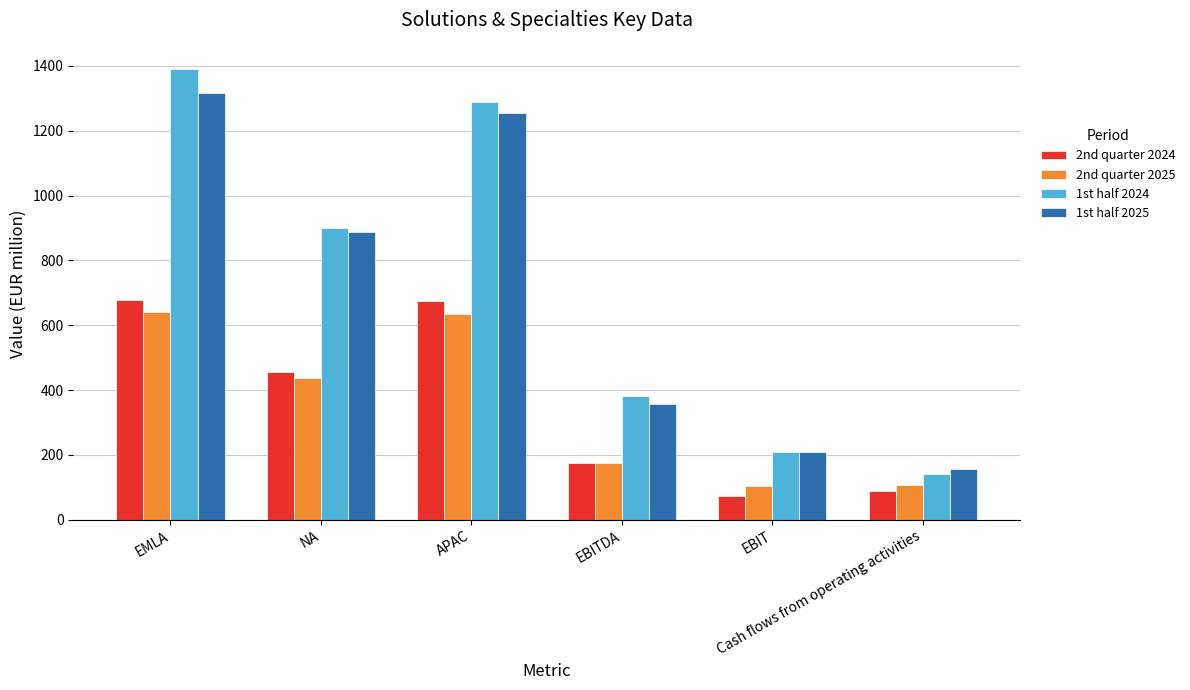

Are the bars grouped side by side (vs. stacked)?

Yes